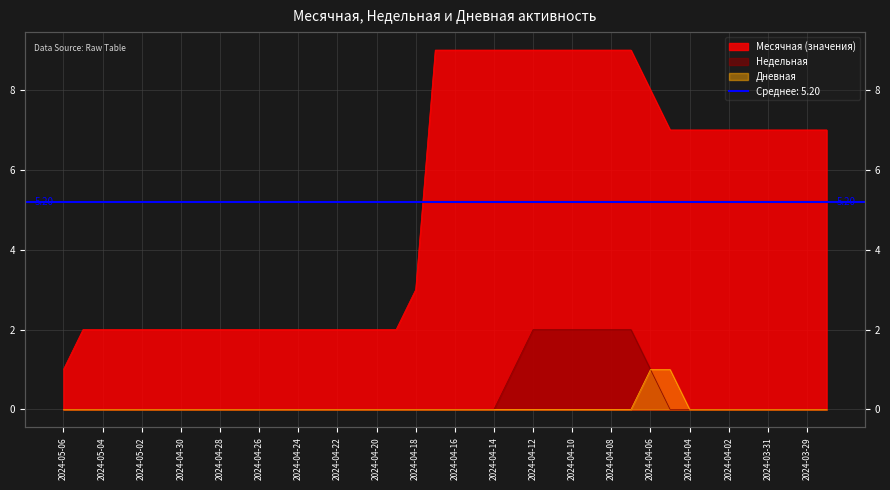

The value of Месячная at 2024-04-11 is 15. True or false?

False